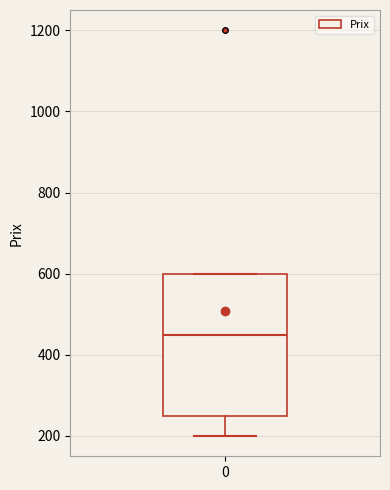

Read this box plot against the y-axis: the position of the median line, the range covered by the box, and the ends of both whiskers. The values are not printed on the chart, so give them approximately, as read against the axis.

median 460, box 260 to 600, whiskers 200 to 600